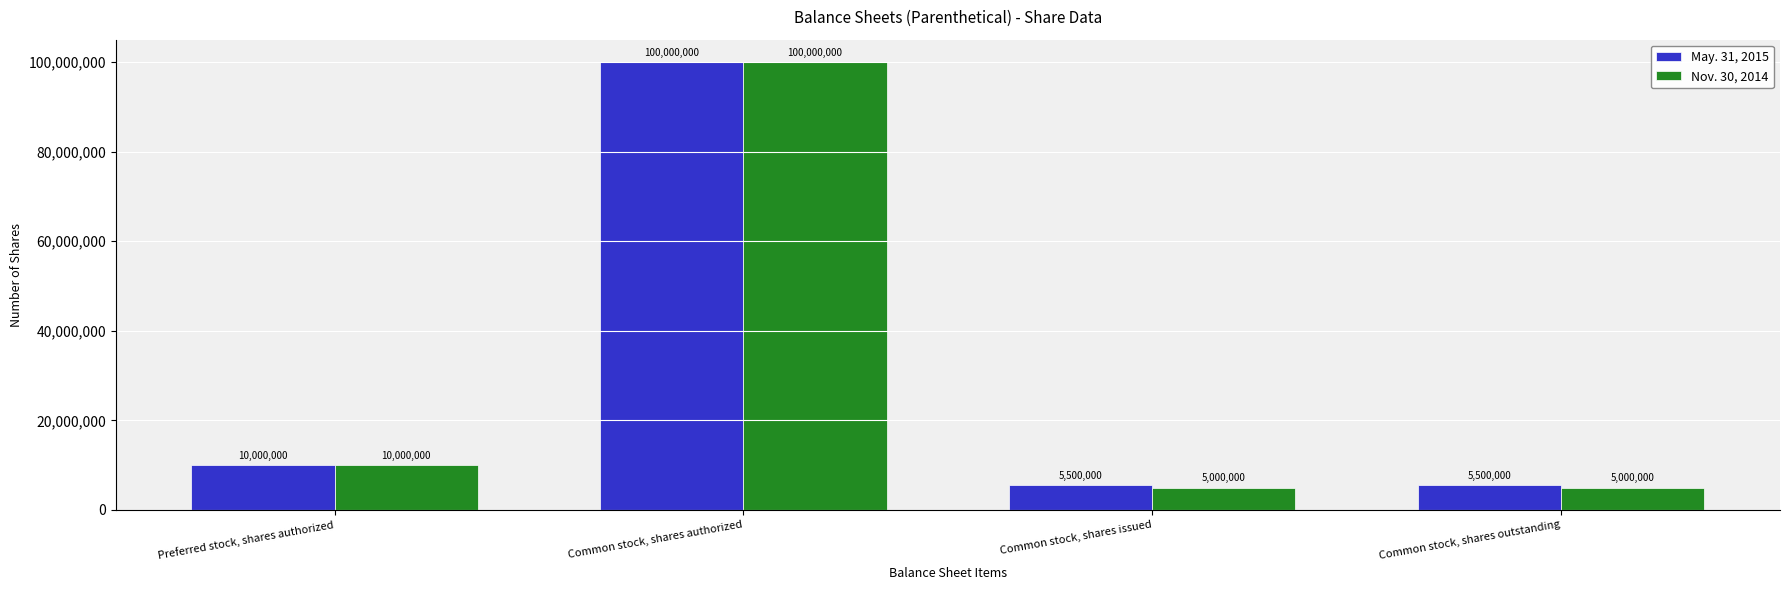

At Common stock, shares outstanding, list the series in order from largest to smallest.

May. 31, 2015, Nov. 30, 2014